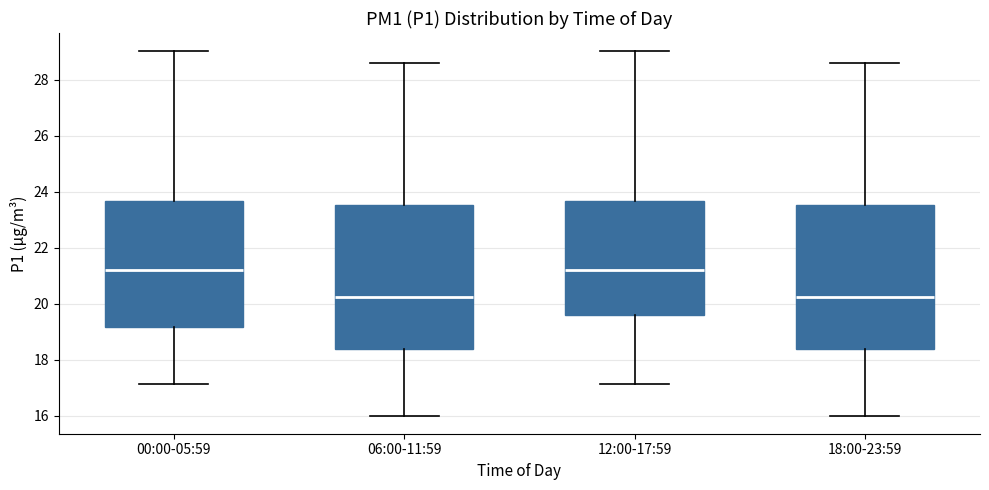

Reading left to right, read every box against the y-axis: the position of its median line, the range the box covers, and the ends of its whiskers. The values are not printed on the chart, so give them approximately, as read against the axis.

00:00-05:59: median 21.2, box 19.2 to 23.6, whiskers 17.2 to 29.0
06:00-11:59: median 20.2, box 18.4 to 23.6, whiskers 16.0 to 28.6
12:00-17:59: median 21.2, box 19.6 to 23.6, whiskers 17.2 to 29.0
18:00-23:59: median 20.2, box 18.4 to 23.6, whiskers 16.0 to 28.6